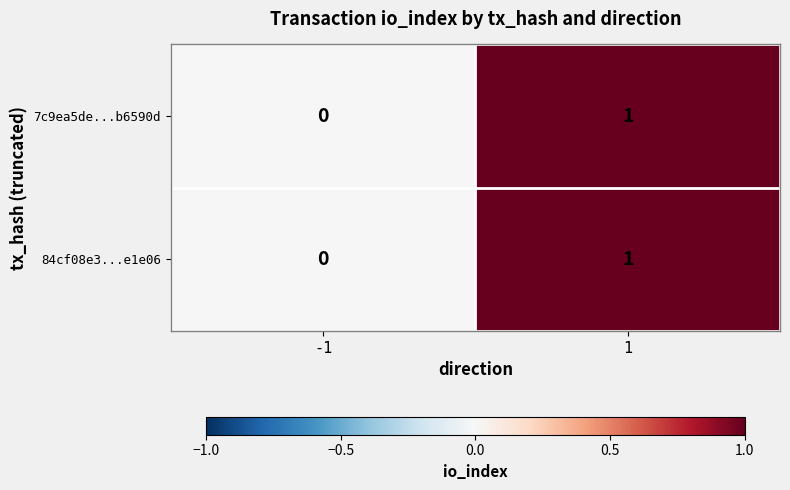

True or false: 84cf08e3...e1e06 has a value of -1 at -1.

False